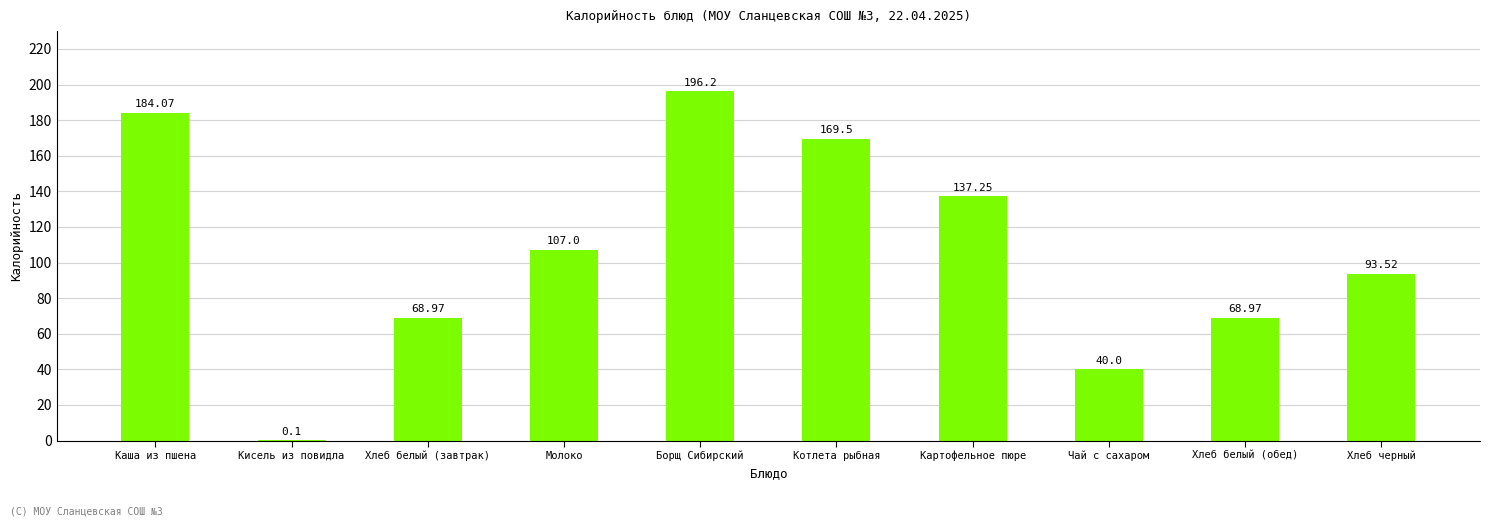

At which category does the chart reach its peak across all series?

Борщ Сибирский